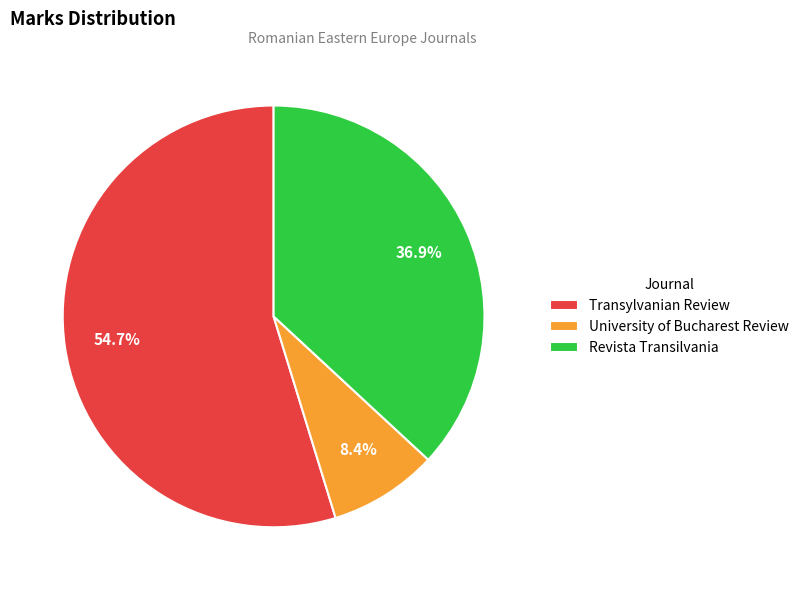

Which category has the biggest portion of the pie?

Transylvanian Review